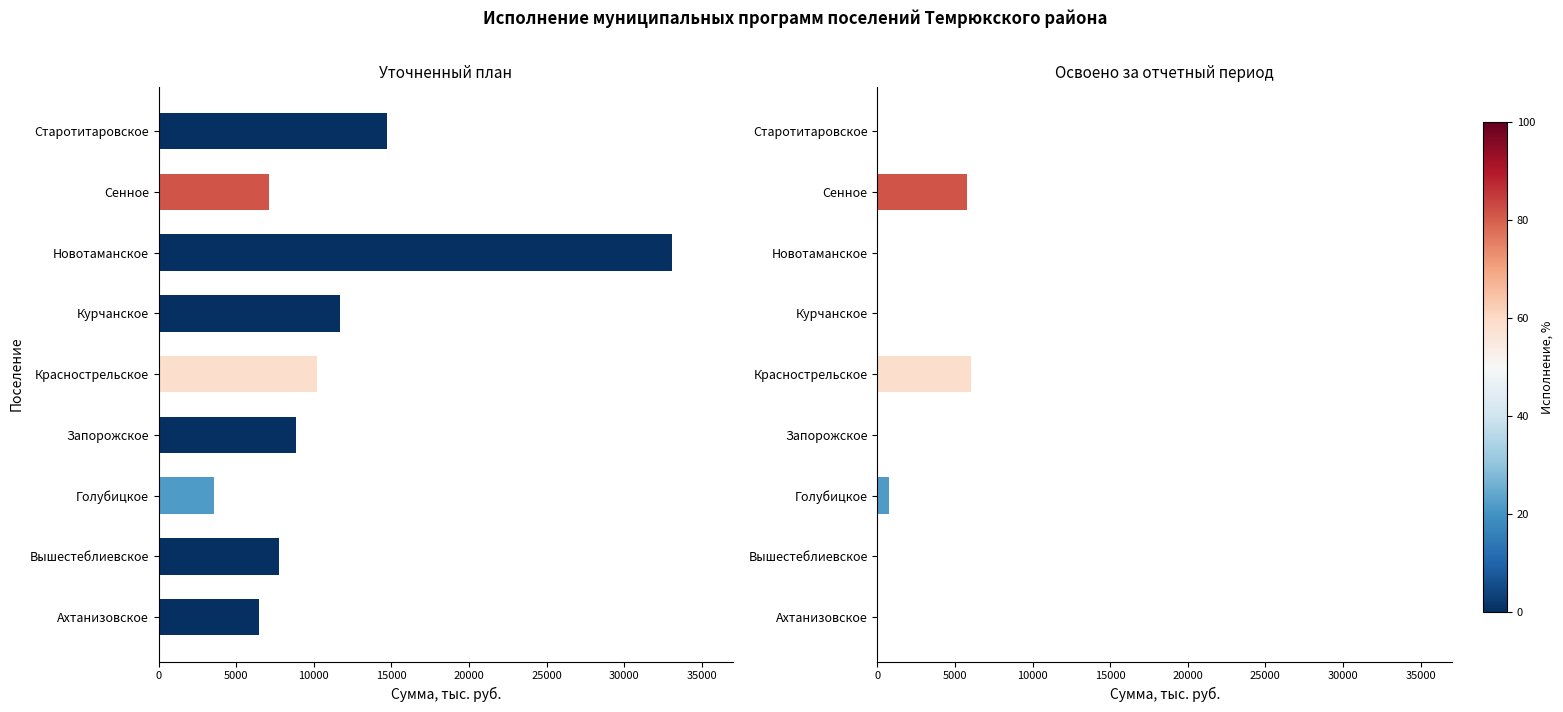

True or false: Освоено за отчетный период, тыс. руб. has a value of 8822.8 at Сенное.

False